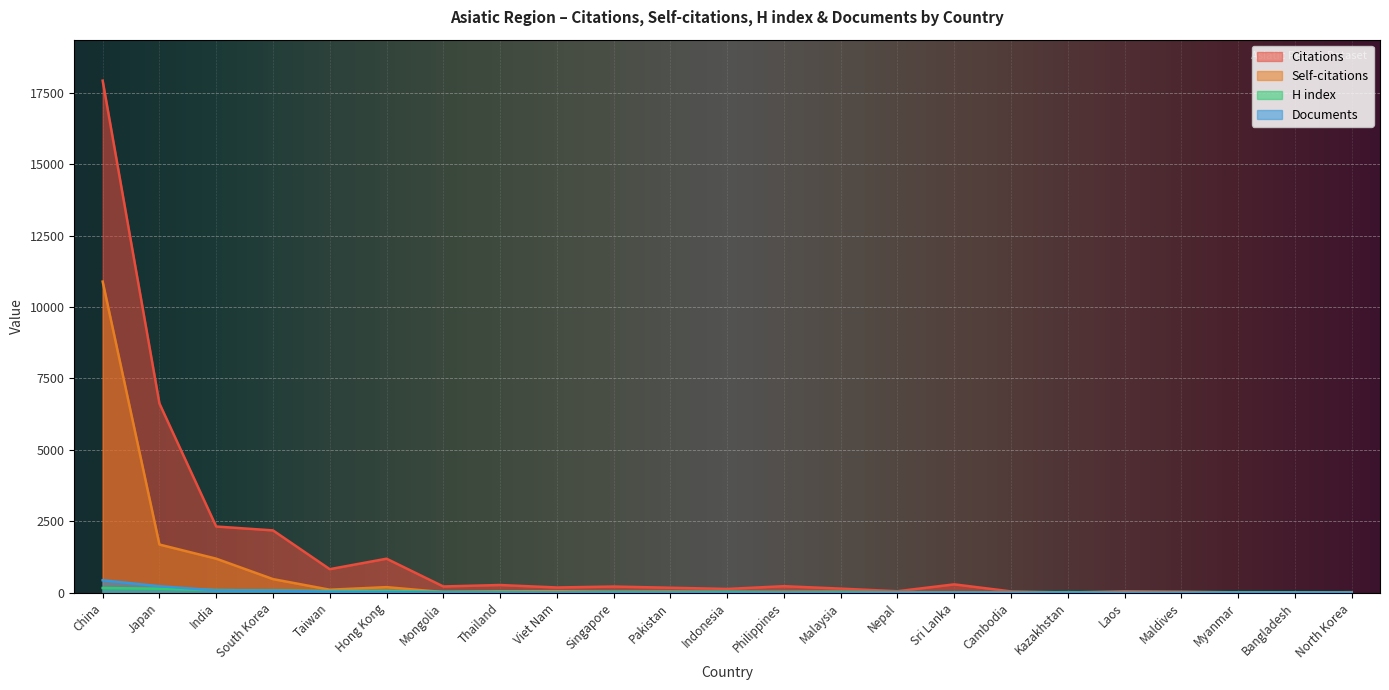

What is the sum of all Documents values?

942